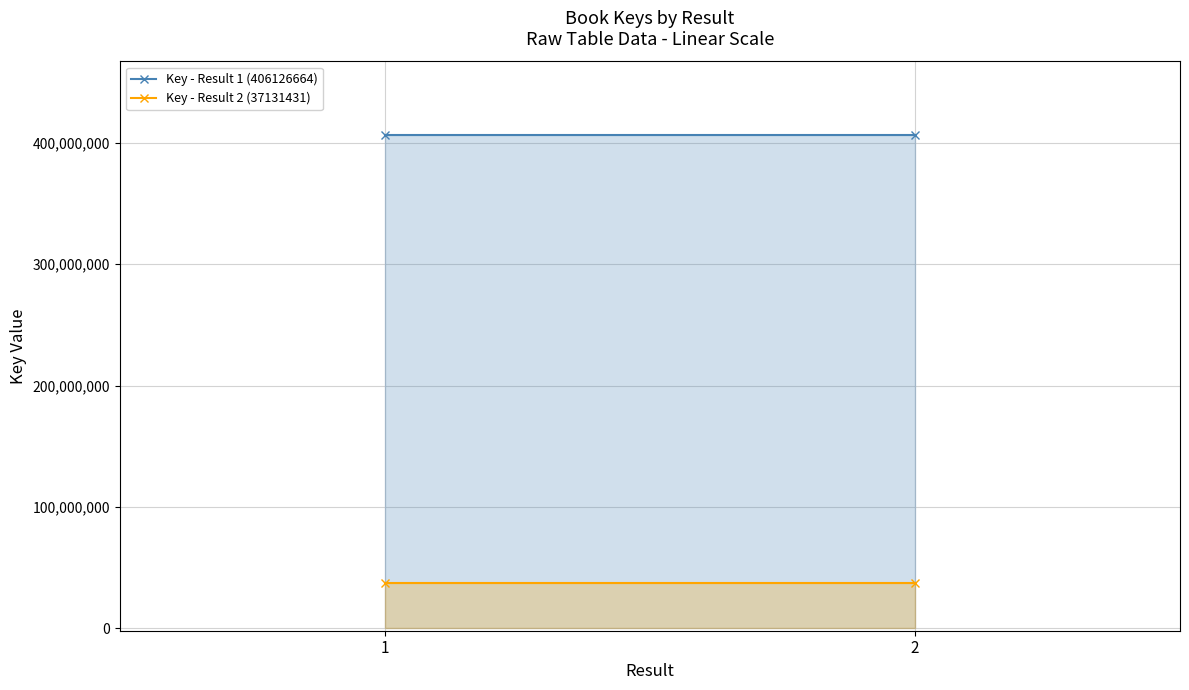

Where is Key - Result 2 (37131431) nearest to the value 37131431?

1